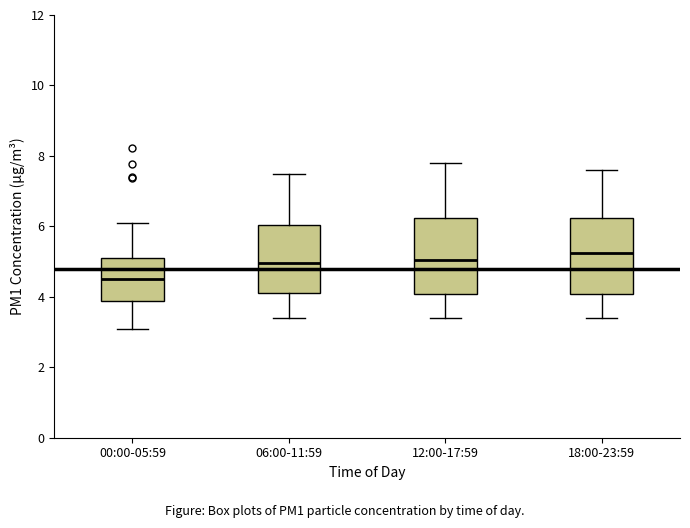

Reading left to right, transcribe this box plot: for each box, give where its median line is, the range the box spans, and where its two whiskers end, as read against the y-axis. The values are not printed on the chart, so give them approximately, as read against the axis.

00:00-05:59: median 4.6, box 3.8 to 5.2, whiskers 3.0 to 6.2
06:00-11:59: median 5.0, box 4.2 to 6.0, whiskers 3.4 to 7.6
12:00-17:59: median 5.0, box 4.0 to 6.2, whiskers 3.4 to 7.8
18:00-23:59: median 5.2, box 4.0 to 6.2, whiskers 3.4 to 7.6